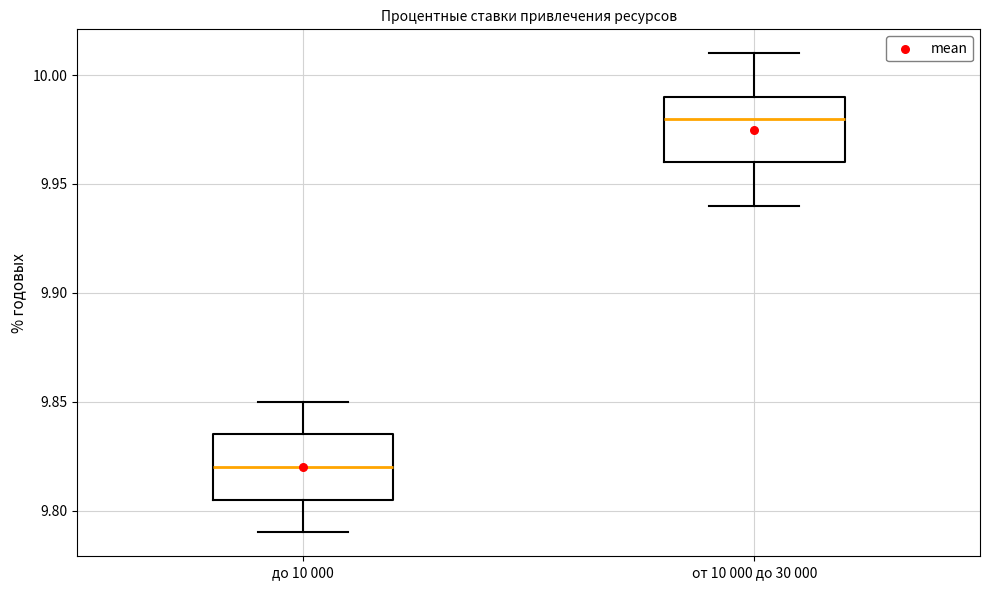

Reading left to right, read every box against the y-axis: the position of its median line, the range the box covers, and the ends of its whiskers. The values are not printed on the chart, so give them approximately, as read against the axis.

до 10 000: median 9.820, box 9.805 to 9.835, whiskers 9.790 to 9.850
от 10 000 до 30 000: median 9.980, box 9.960 to 9.990, whiskers 9.940 to 10.010